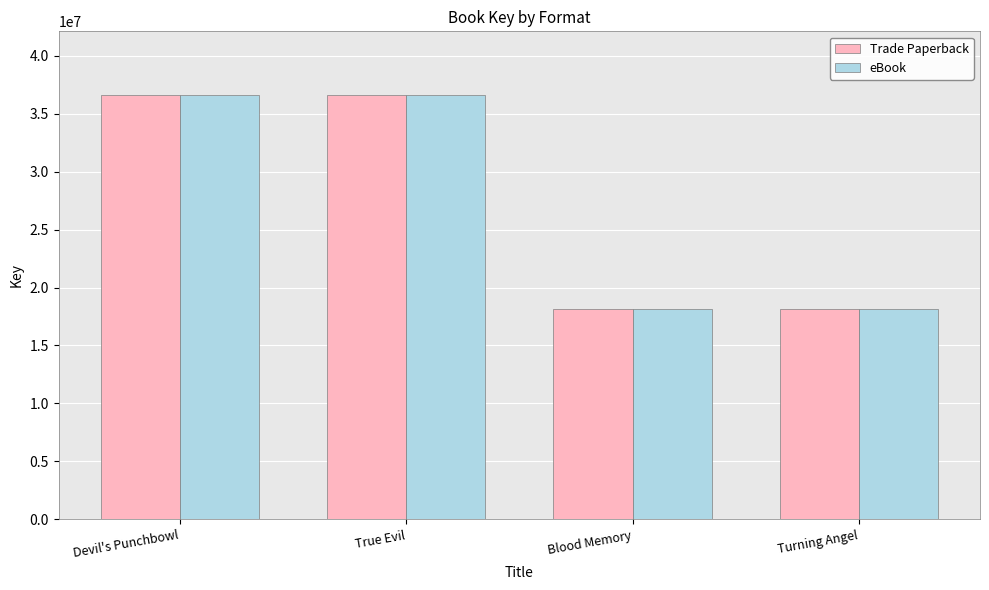

What is the sum of all eBook values?

109427842